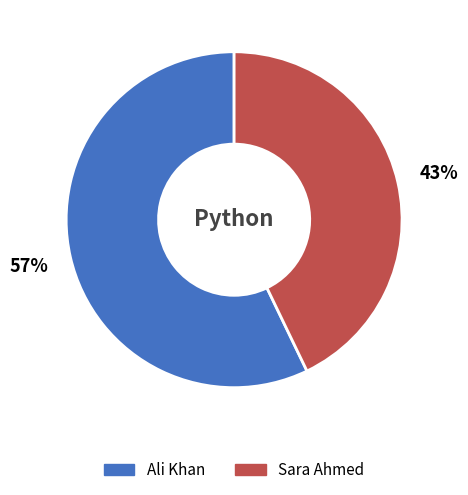

Is Sara Ahmed the majority of the pie?

No